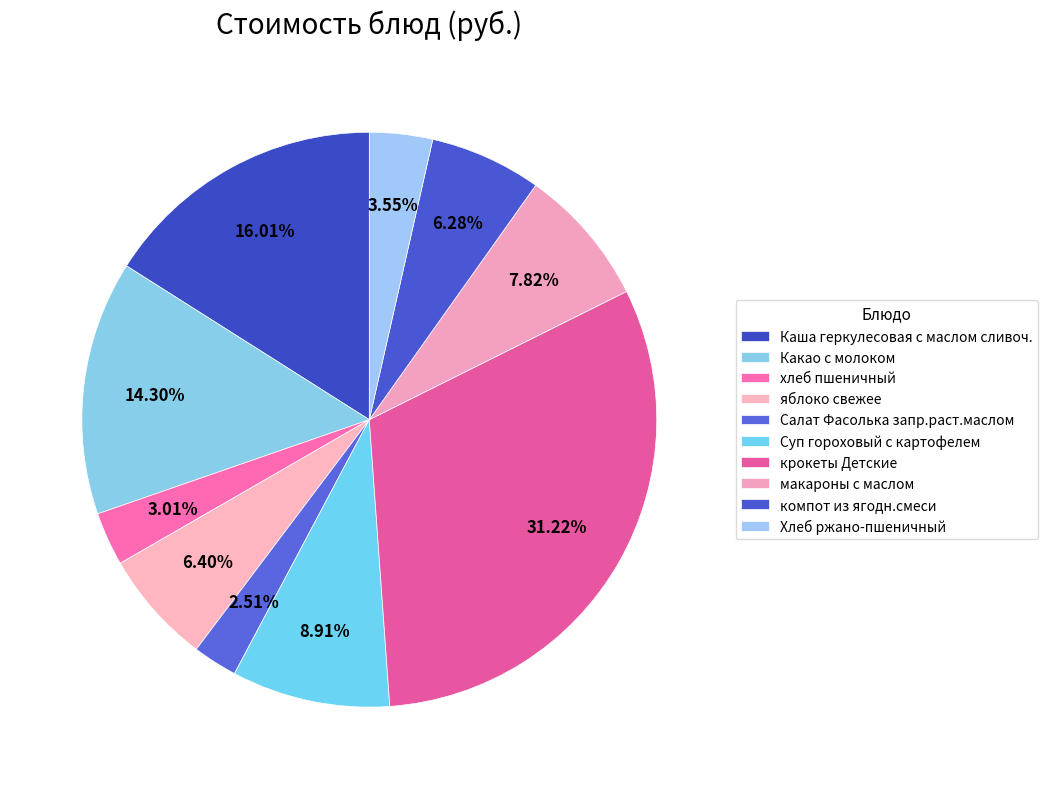

What percentage is the крокеты Детские slice, to the nearest percent?

31%